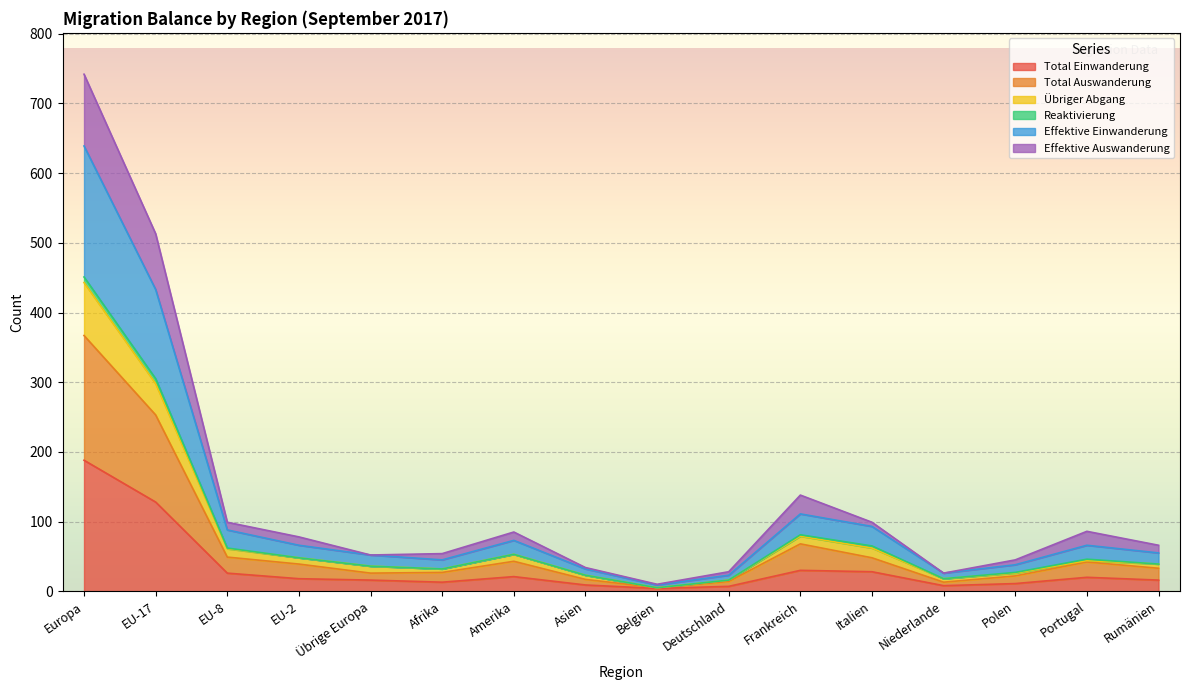

At which label does Total Einwanderung reach its peak?

Europa